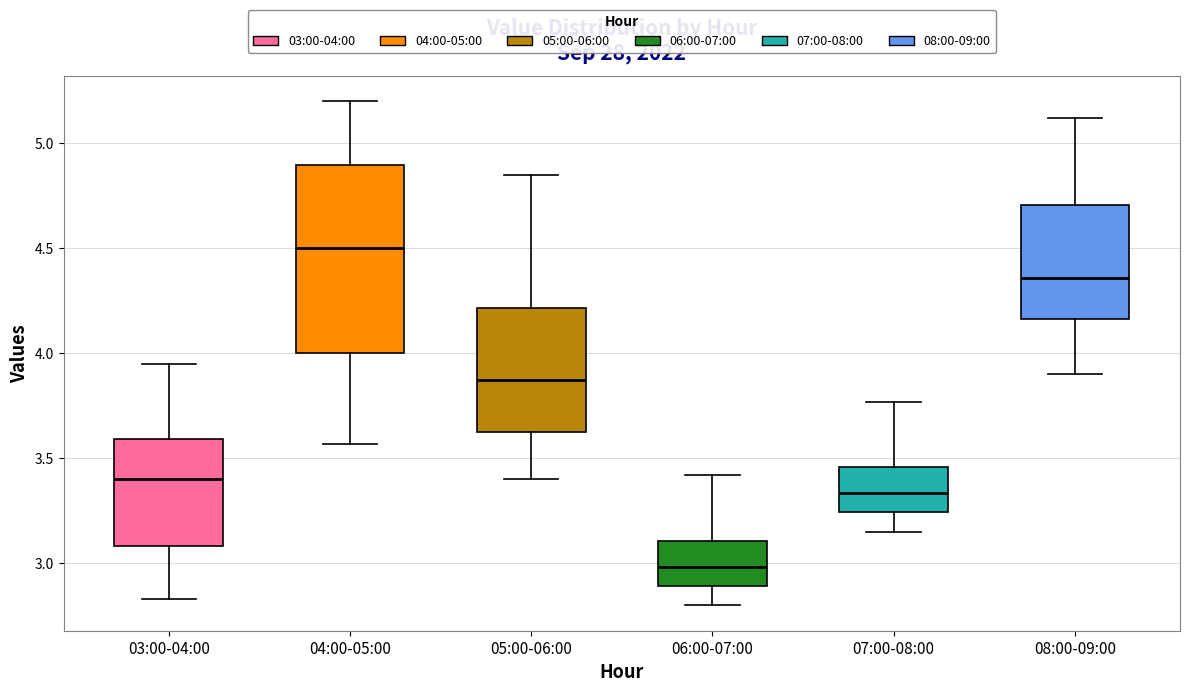

Which box's median line is the highest?

04:00-05:00